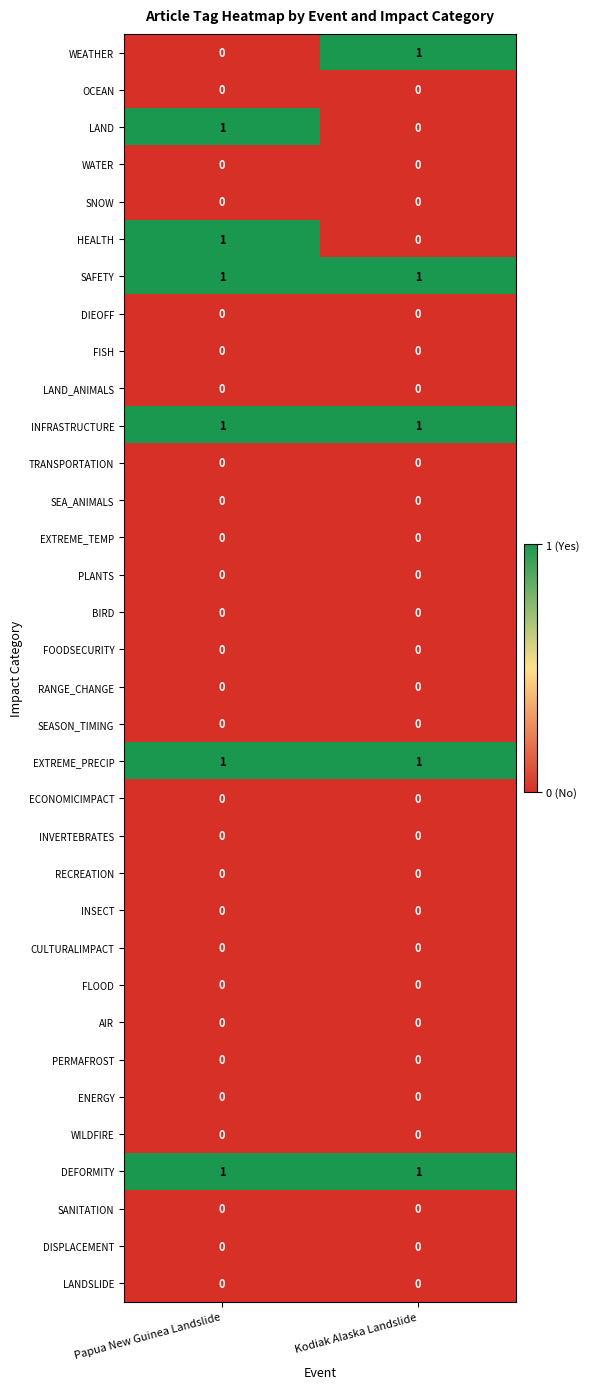

At which category is the sum across all series the highest?

Papua New Guinea Landslide